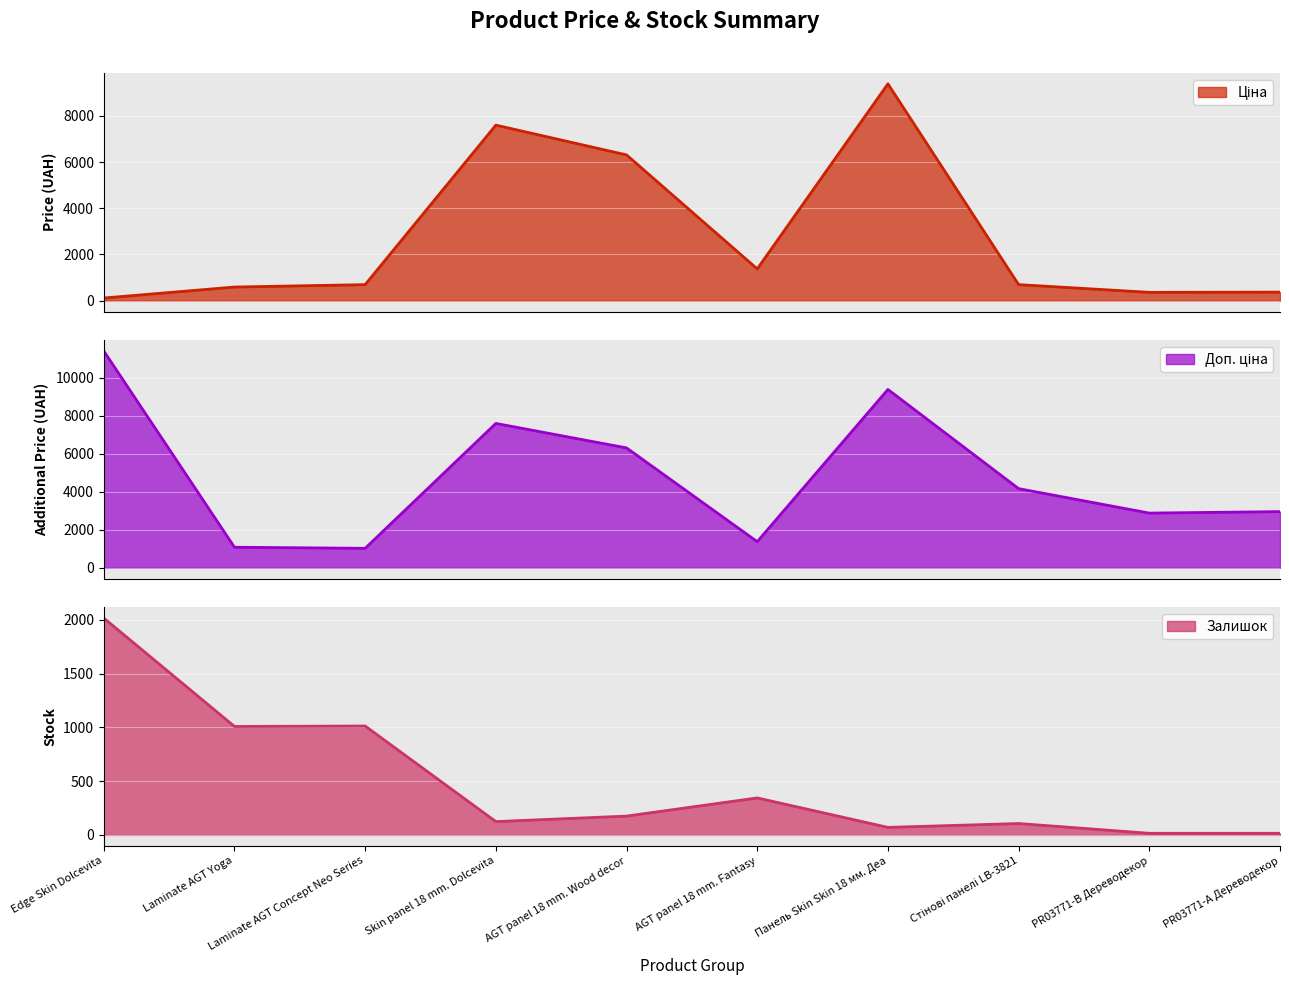

How many interior local valleys does the Ціна series have?

2